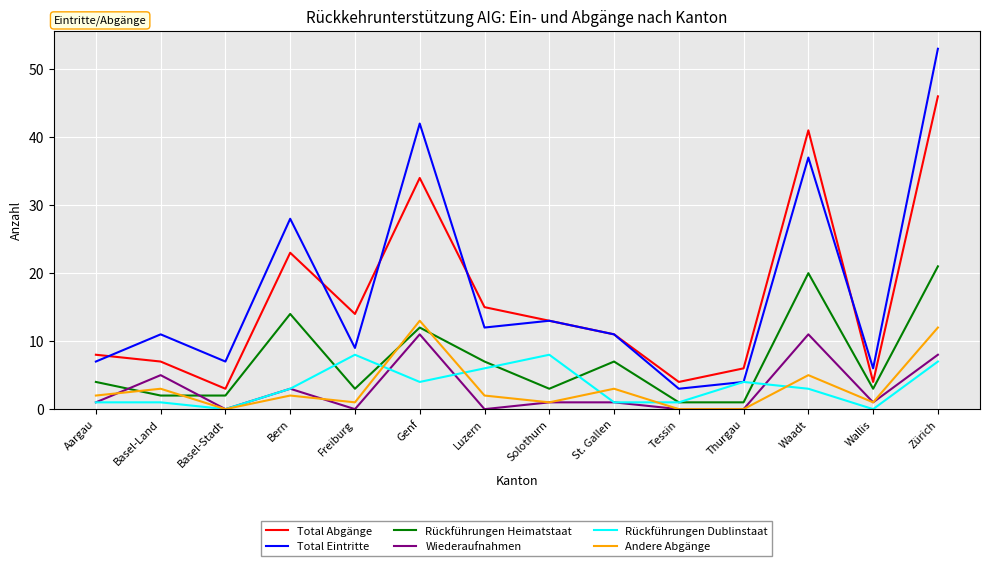

Which series changed the most between Aargau and Zürich?

Total Eintritte